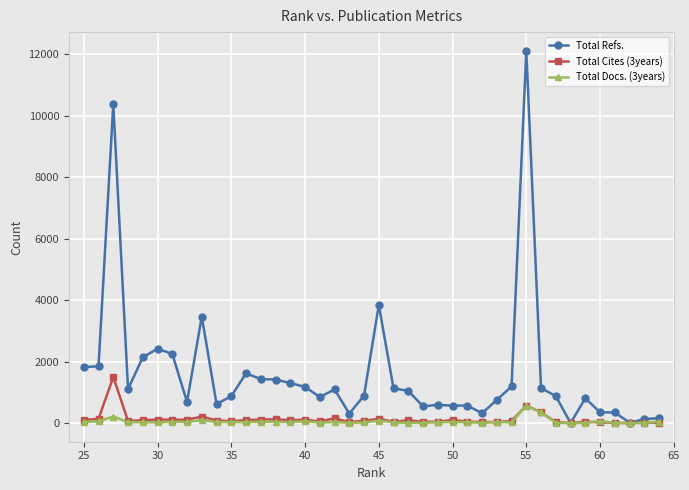

Which series has the largest range (max minus min)?

Total Refs.